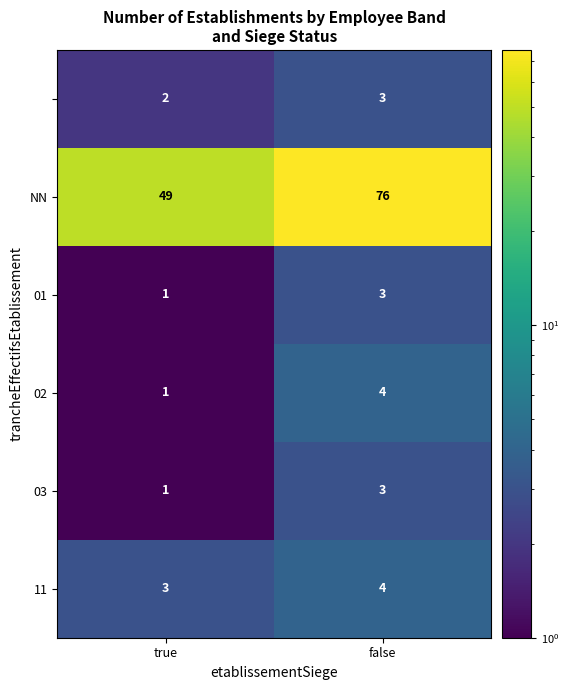

What is the spread (max minus min) of values at false?

73